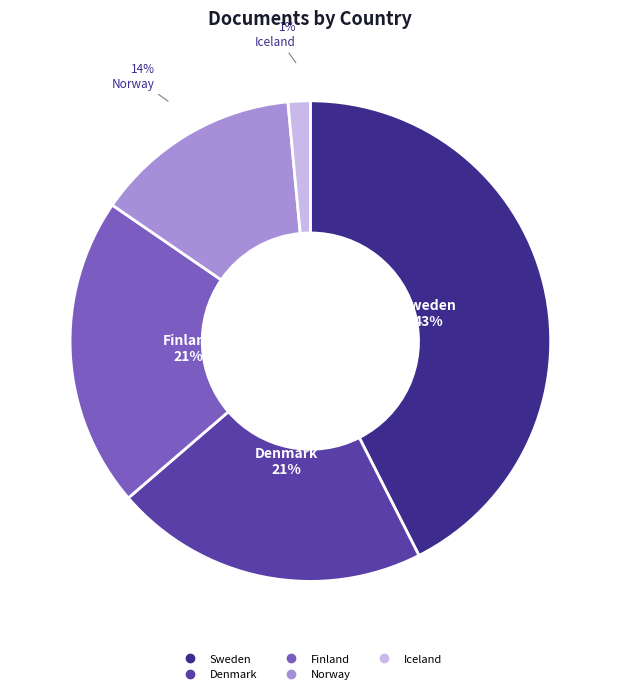

To the nearest percent, what portion does Iceland represent?

1%